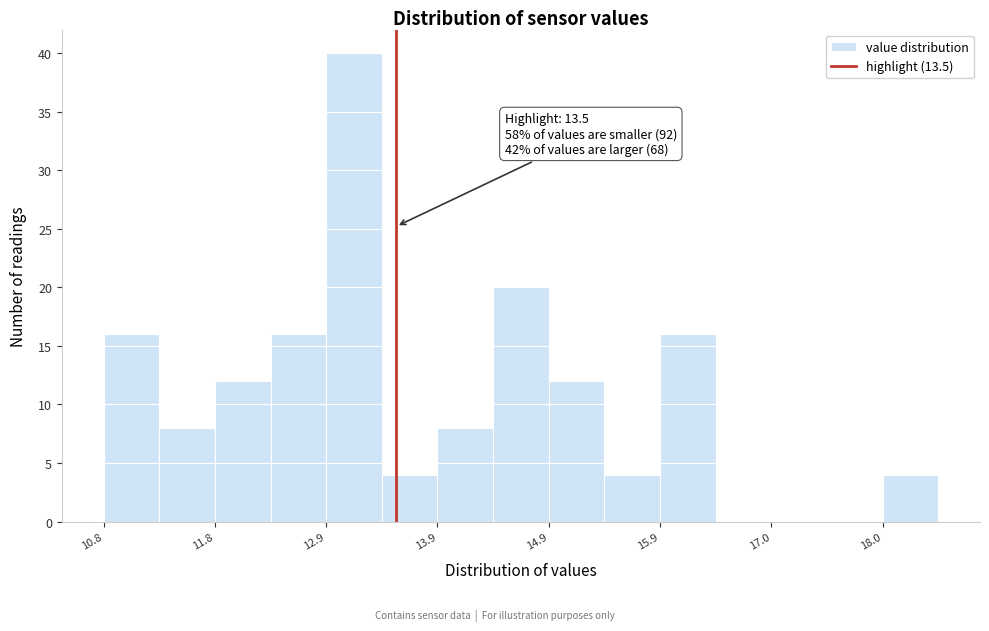

Read against the x-axis, roughly where is the centre of the tallest bar?

13.2